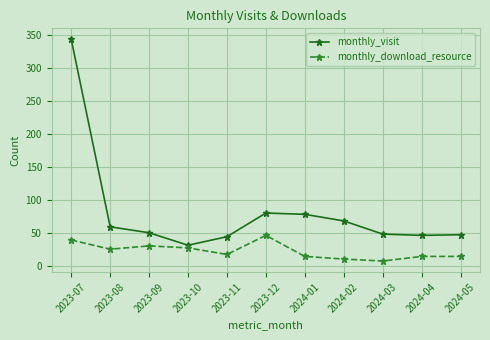

What is the value of the monthly_visit point at the 8th from the left?

68